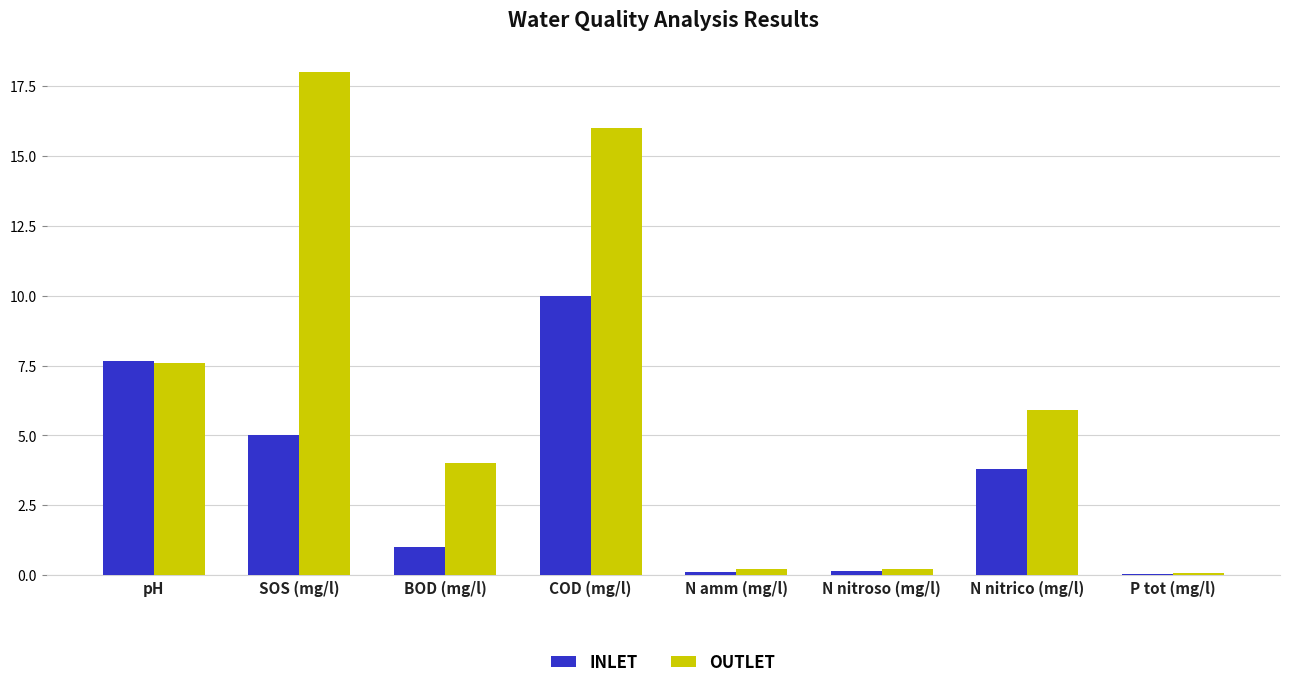

What is the highest value of the OUTLET series?

18.0